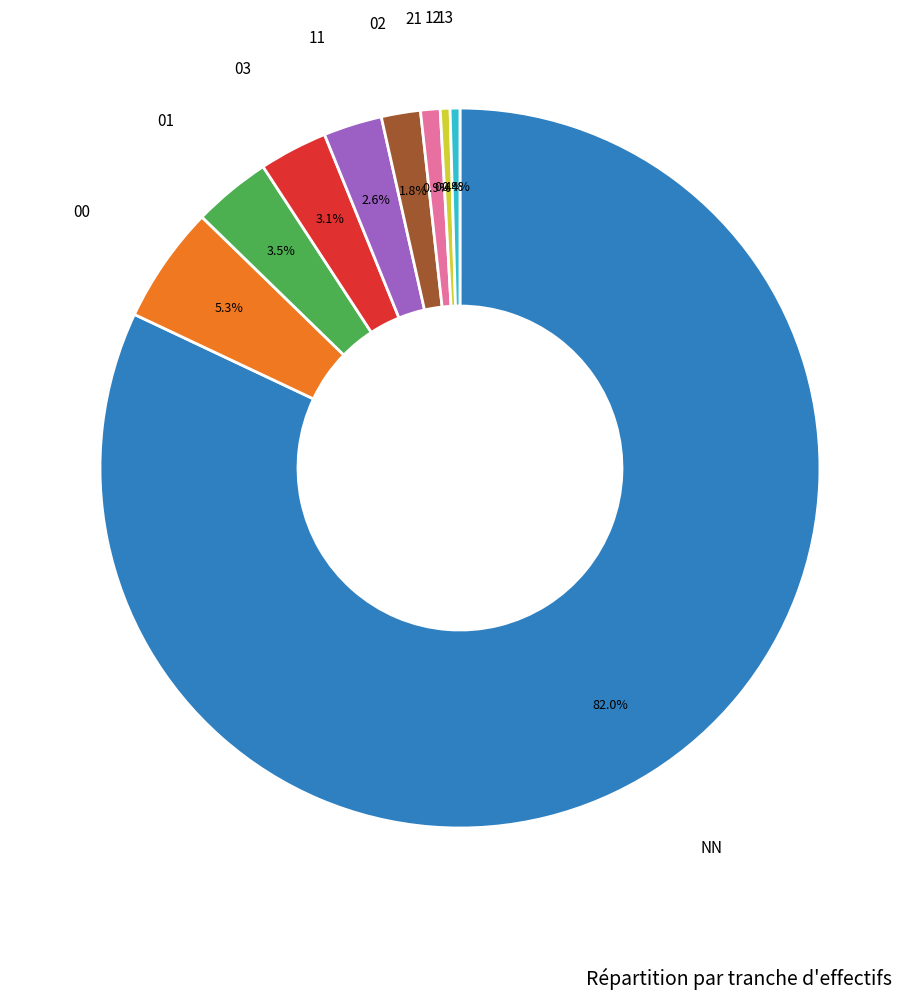

Is there a majority slice in this chart?

Yes